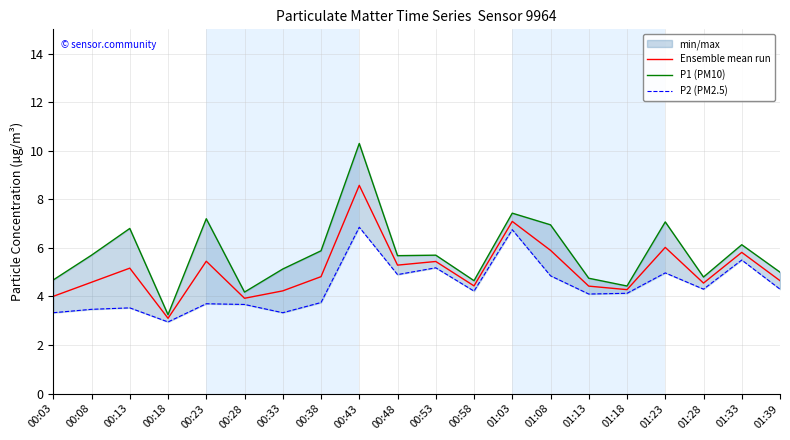

List the series in order of their peak value, highest first.

P1 (PM10), Ensemble mean run, P2 (PM2.5)